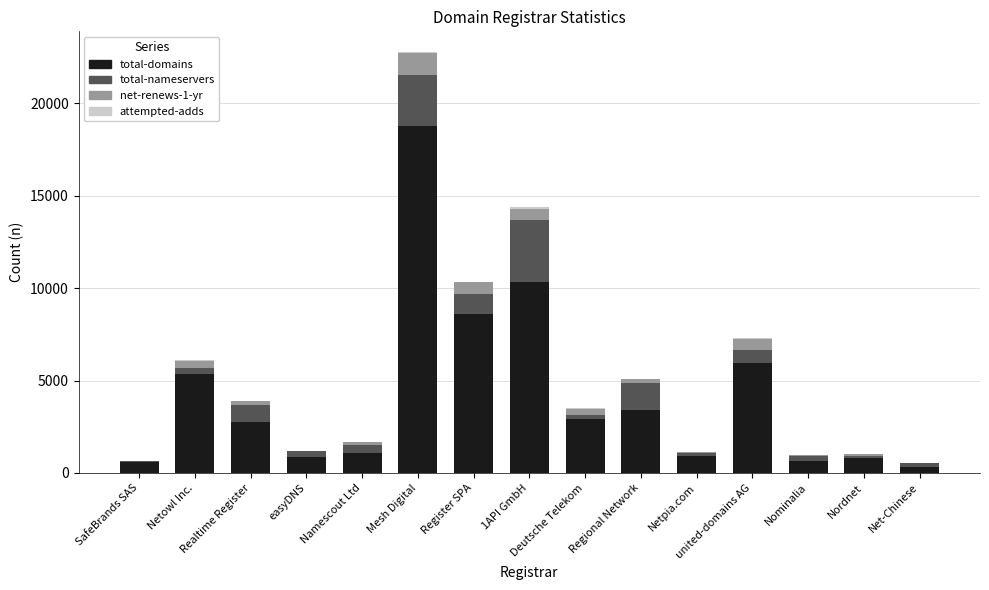

What is the highest value of the total-domains series?

18750